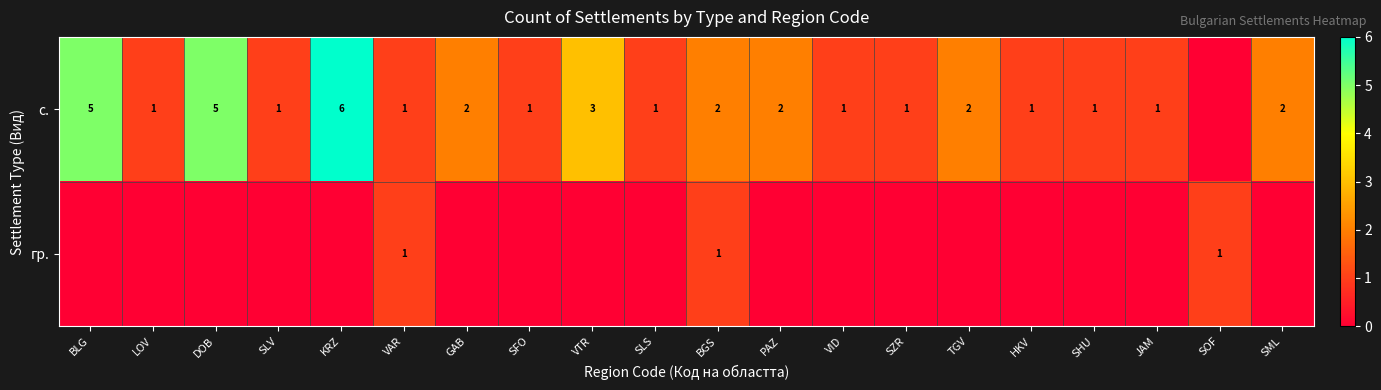

What is the total value across all series at BGS?

3